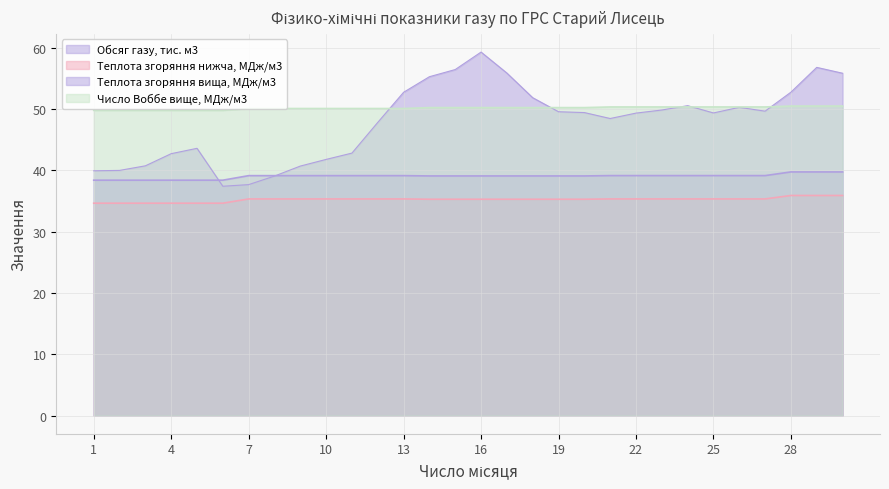

True or false: Обсяг газу, тис. м3 has a value of 86.0 at 21.

False